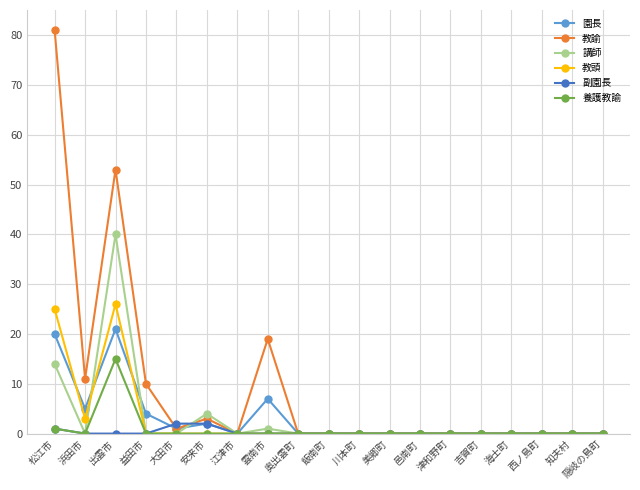

What position from the right is 飯南町?

10